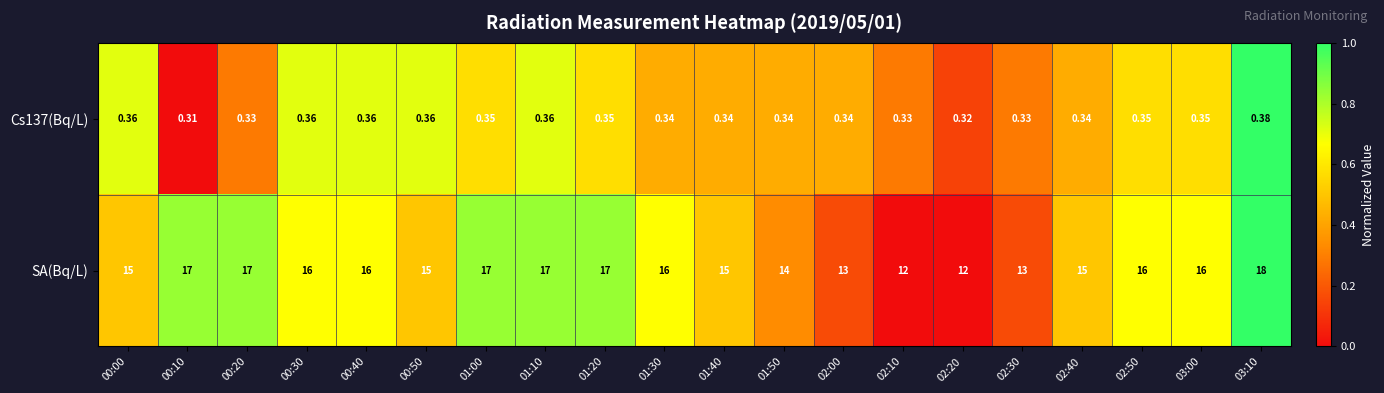

Is the value of Cs137(Bq/L) at 03:10 greater than the value of SA(Bq/L) at 00:30?

No